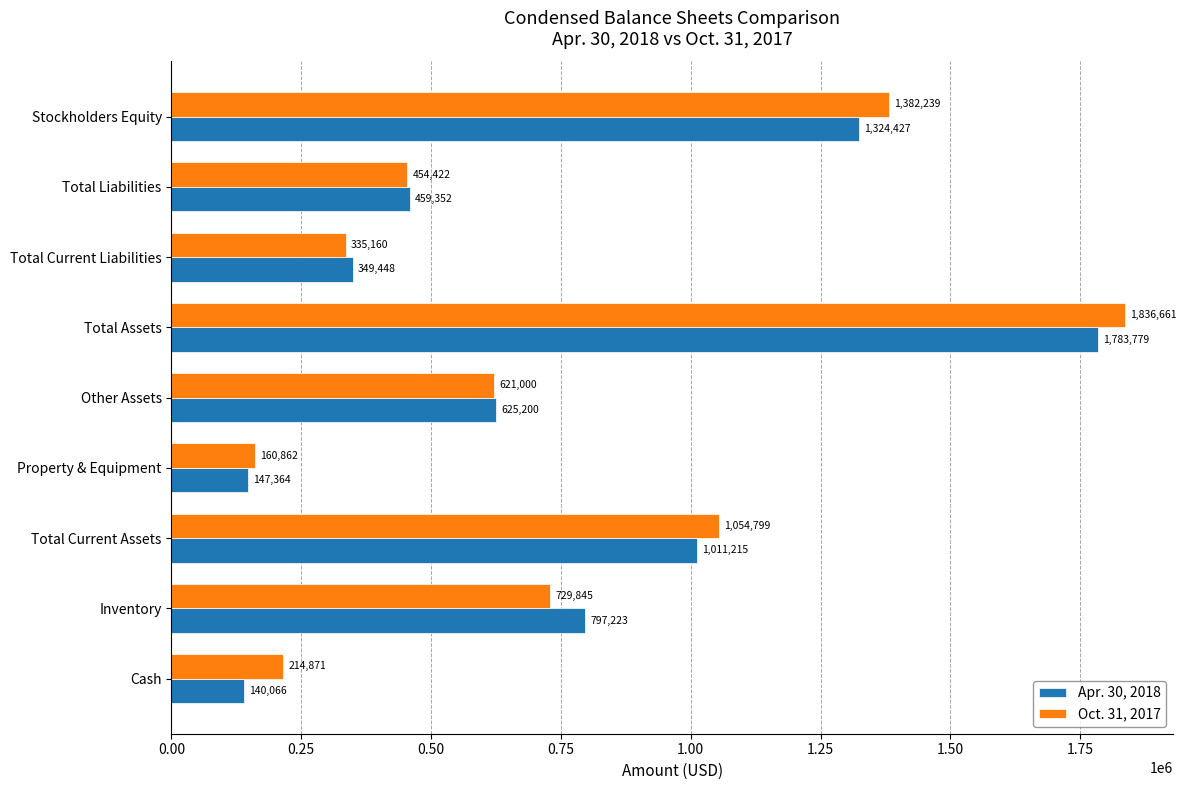

Is it true that Apr. 30, 2018 equals 147364 at Property & Equipment?

True